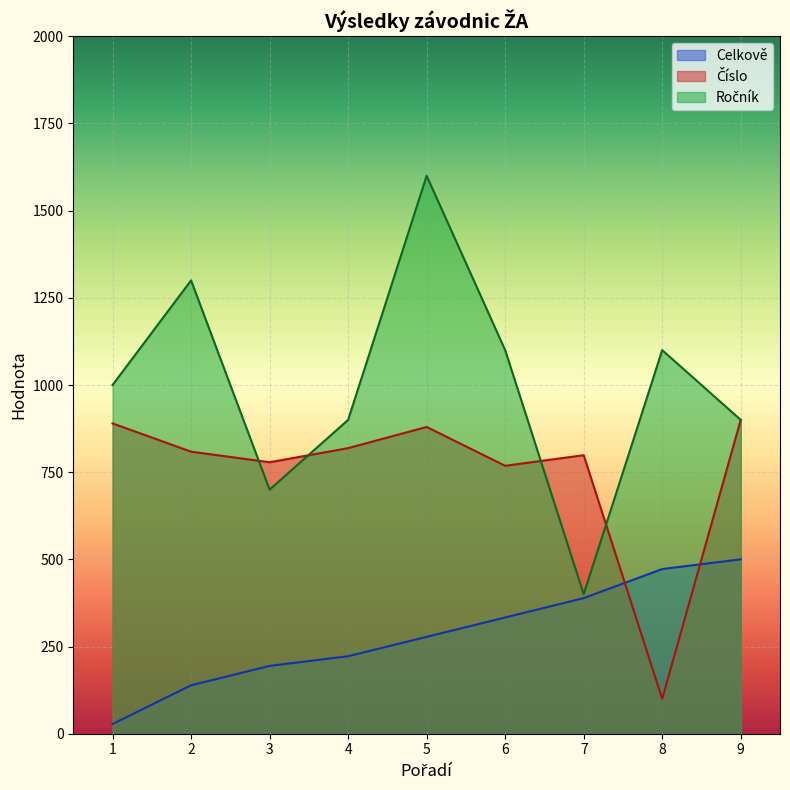

What is the difference between the highest and lowest values at 5?

1322.2